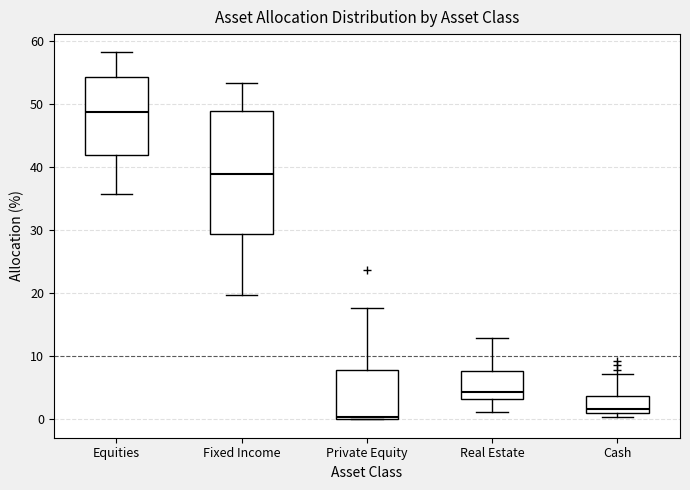

Which box's median line is the lowest?

Private Equity